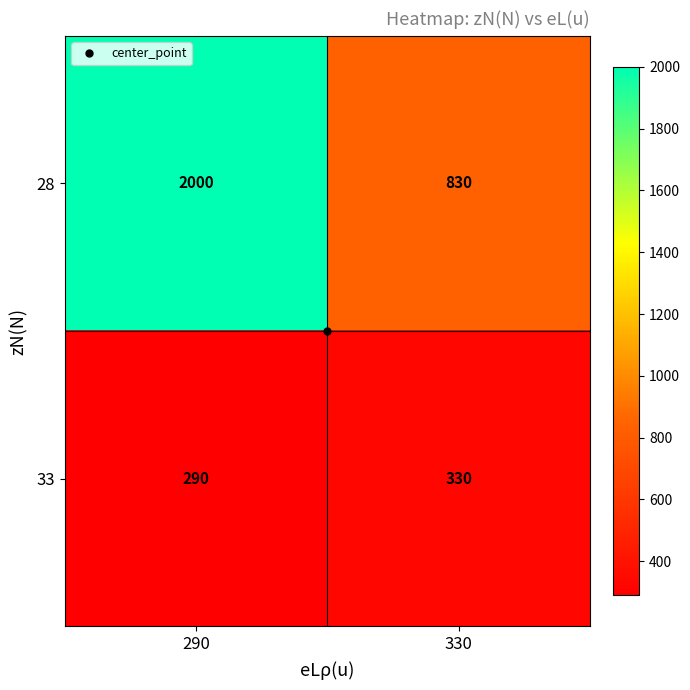

What is the minimum value shown in the chart?

290